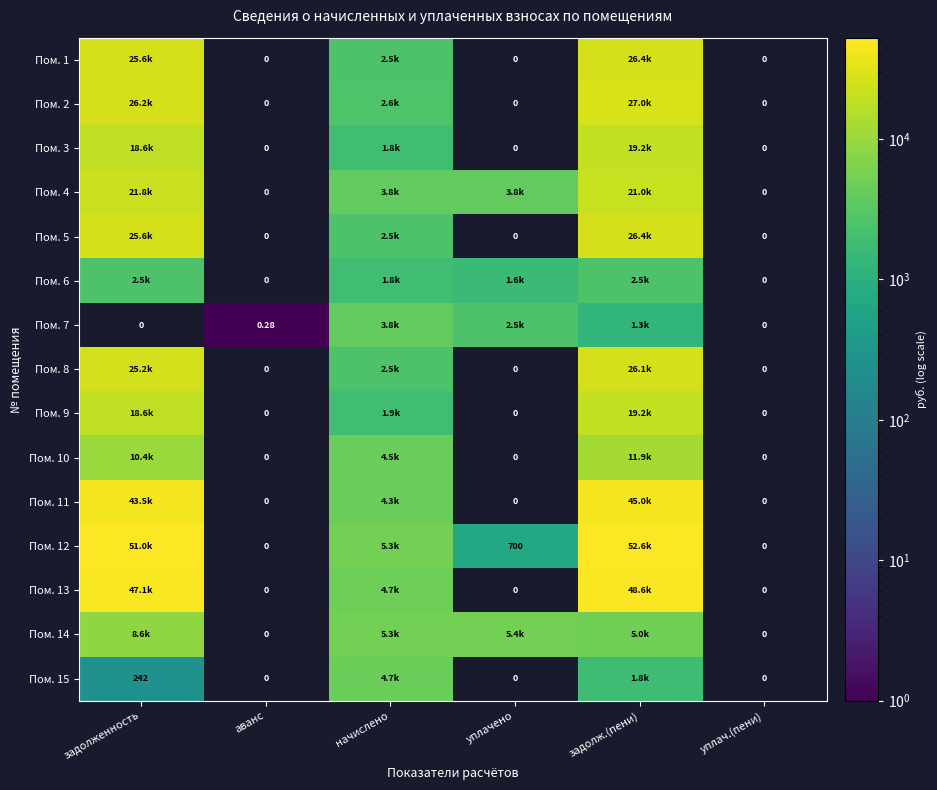

The Пом. 3 series shows 1848.8 at начислено. True or false?

True